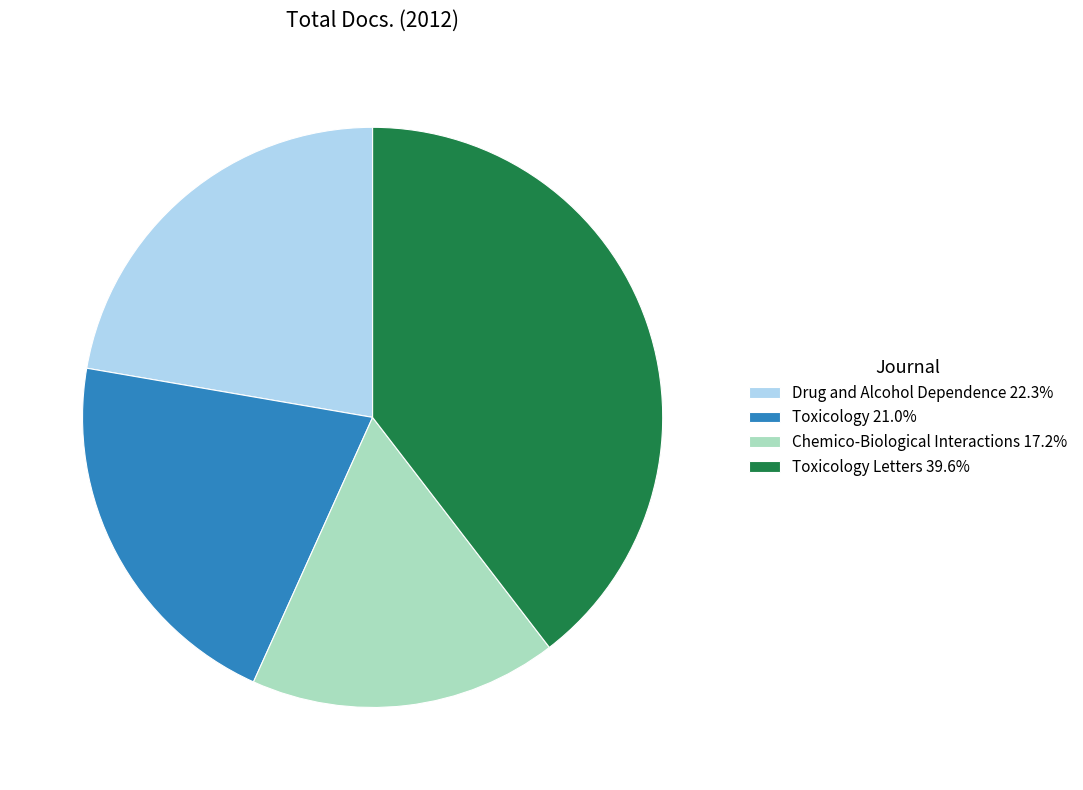

Does Toxicology 21.0% represent more than half of the total?

No